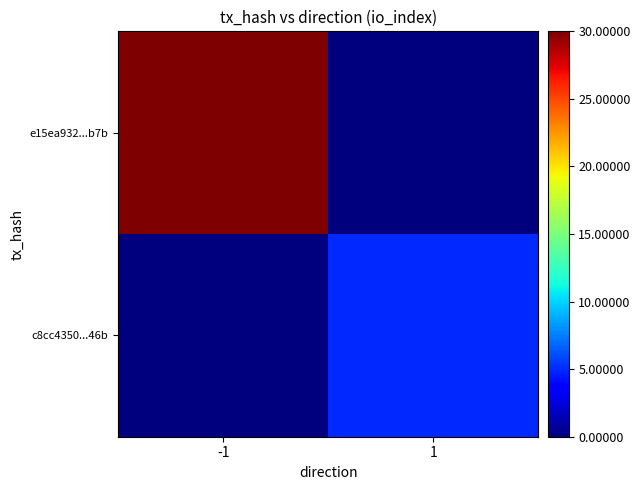

What is the spread (max minus min) of values at 1?

5